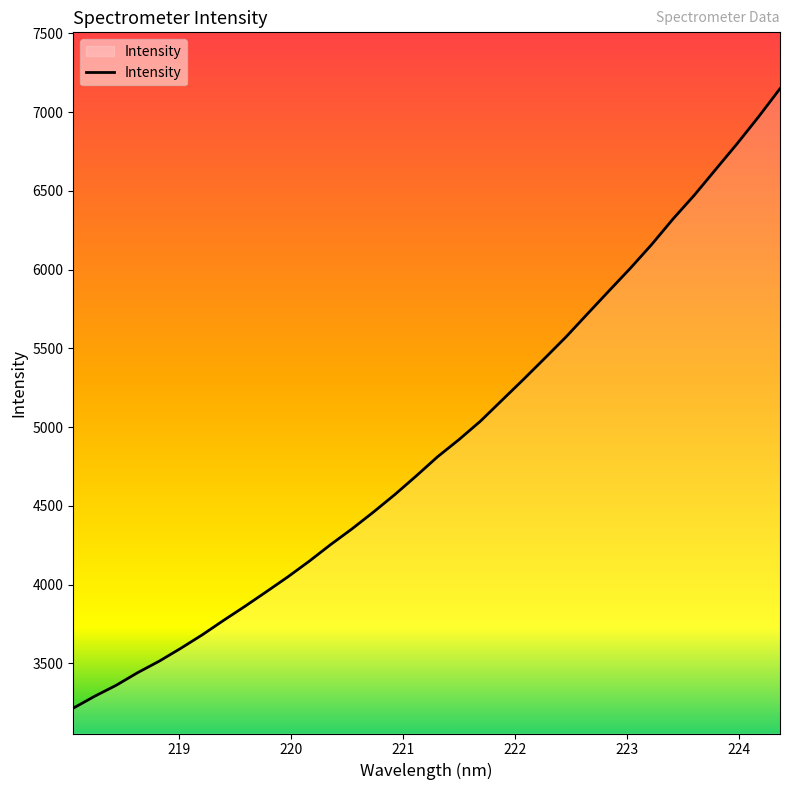

Does the chart have visible grid lines?

No